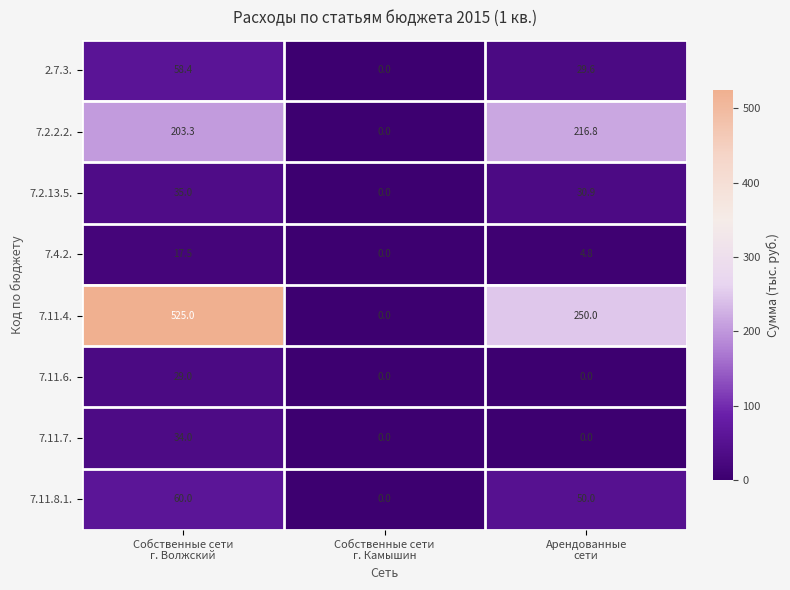

Reading left to right, extract all data points from this chart.

2.7.3.: 58.4	0.0	29.6
7.2.2.2.: 203.3	0.0	216.8
7.2.13.5.: 35.0	0.0	30.9
7.4.2.: 17.5	0.0	4.8
7.11.4.: 525.0	0.0	250.0
7.11.6.: 29.0	0.0	0.0
7.11.7.: 34.0	0.0	0.0
7.11.8.1.: 60.0	0.0	50.0